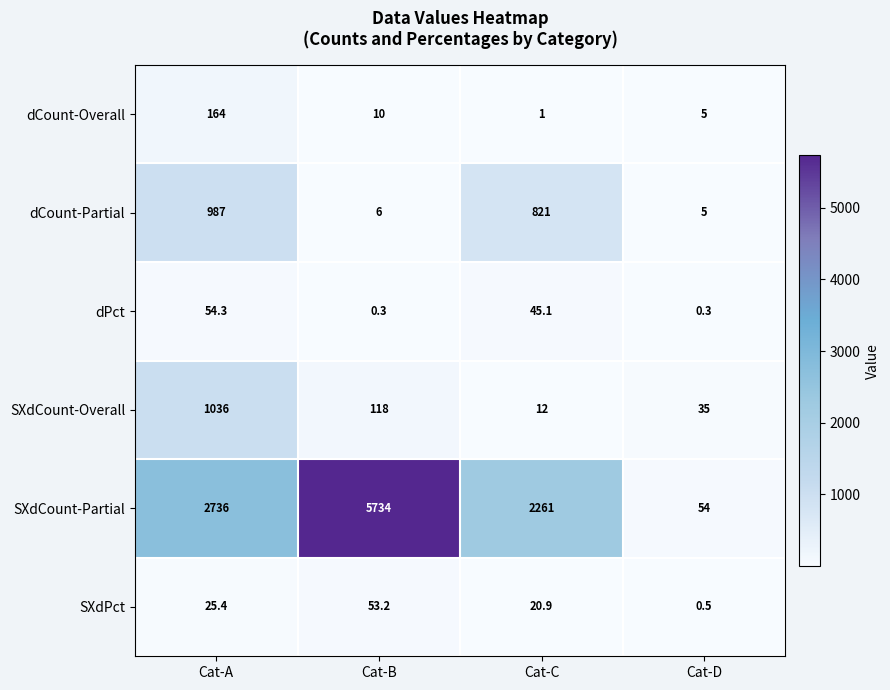

What is the greatest value displayed?

5734.0